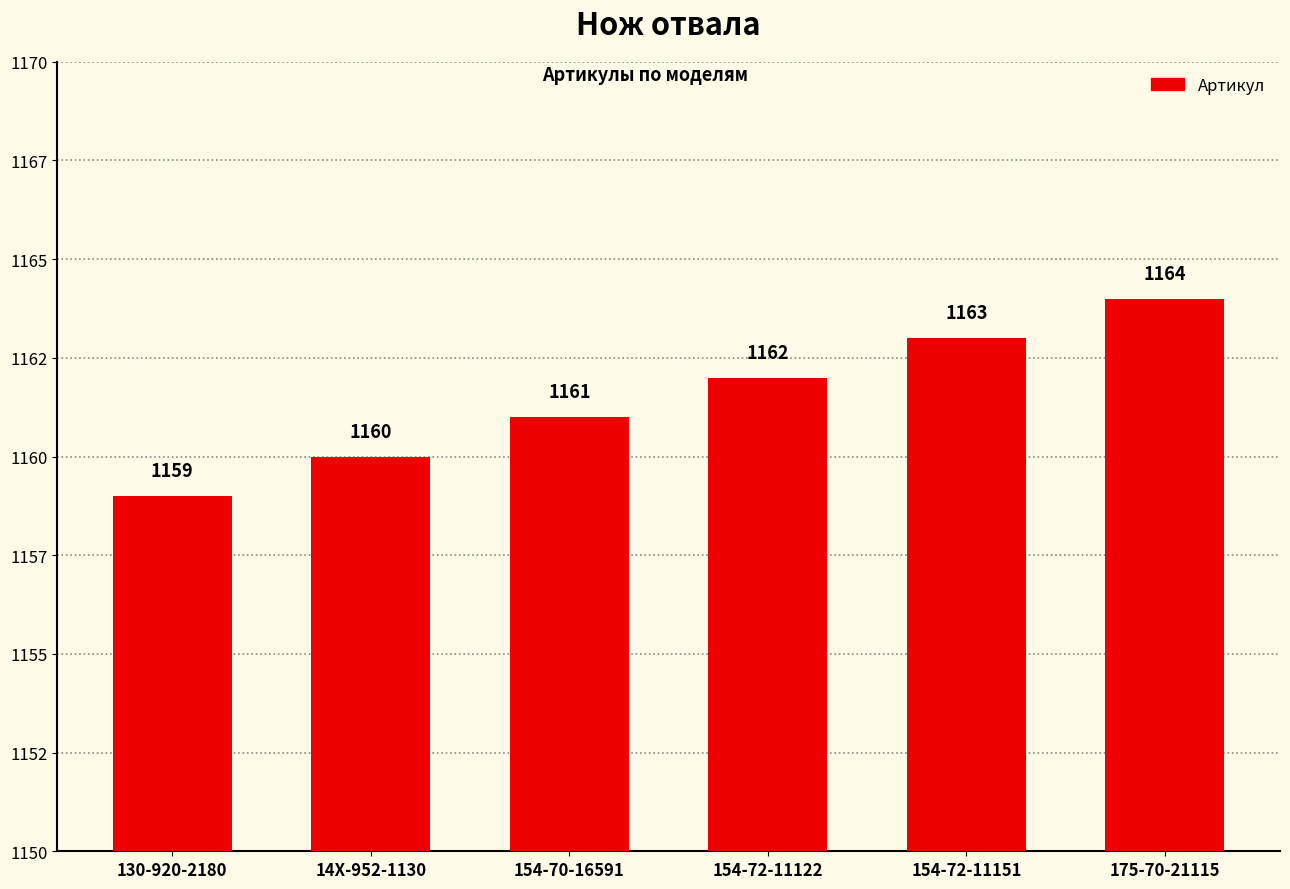

List the labels in order of value, smallest first.

130-920-2180, 14X-952-1130, 154-70-16591, 154-72-11122, 154-72-11151, 175-70-21115